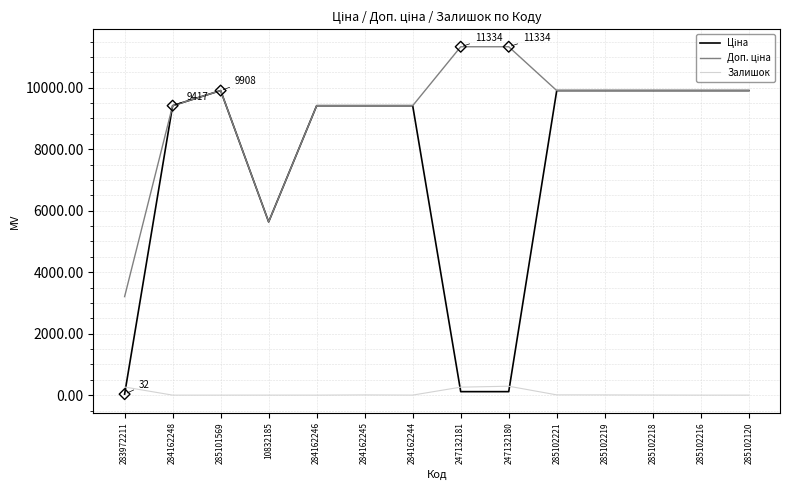

What is the maximum value for Залишок?

290.0